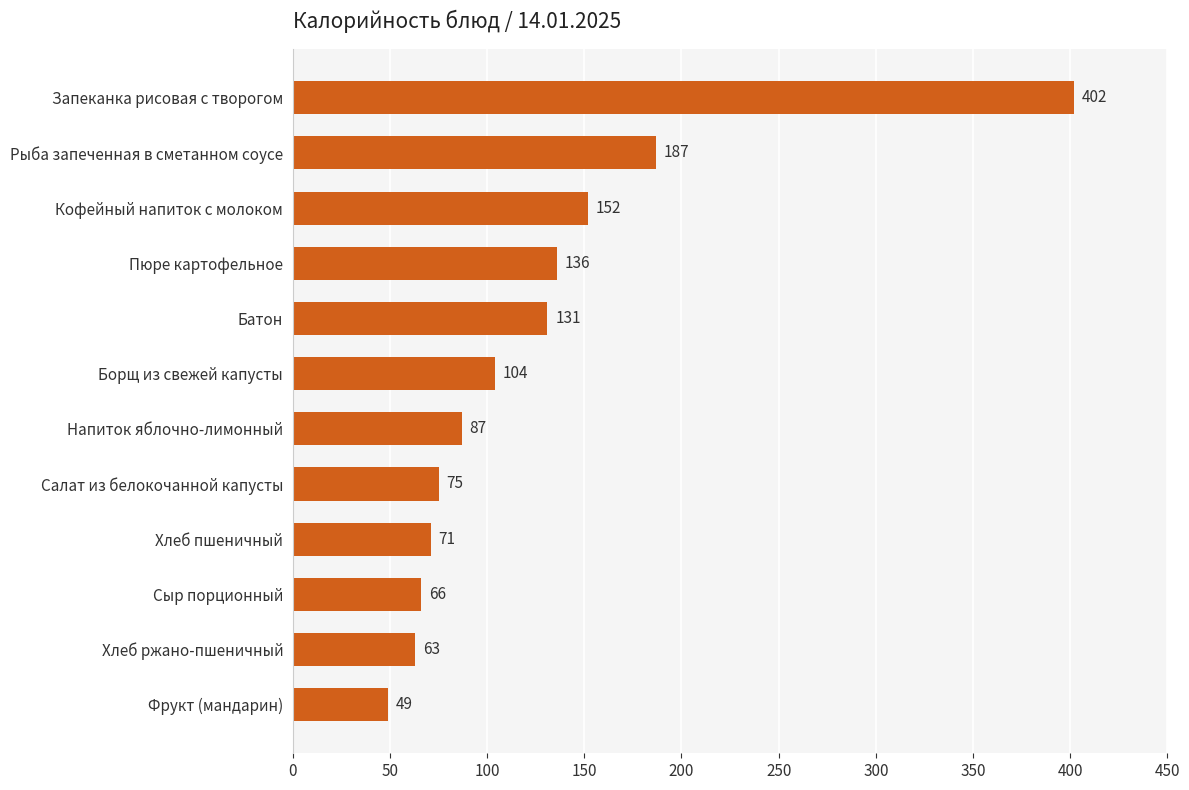

List the labels in order of value, largest first.

Запеканка рисовая с творогом, Рыба запеченная в сметанном соусе, Кофейный напиток с молоком, Пюре картофельное, Батон, Борщ из свежей капусты, Напиток яблочно-лимонный, Салат из белокочанной капусты, Хлеб пшеничный, Сыр порционный, Хлеб ржано-пшеничный, Фрукт (мандарин)